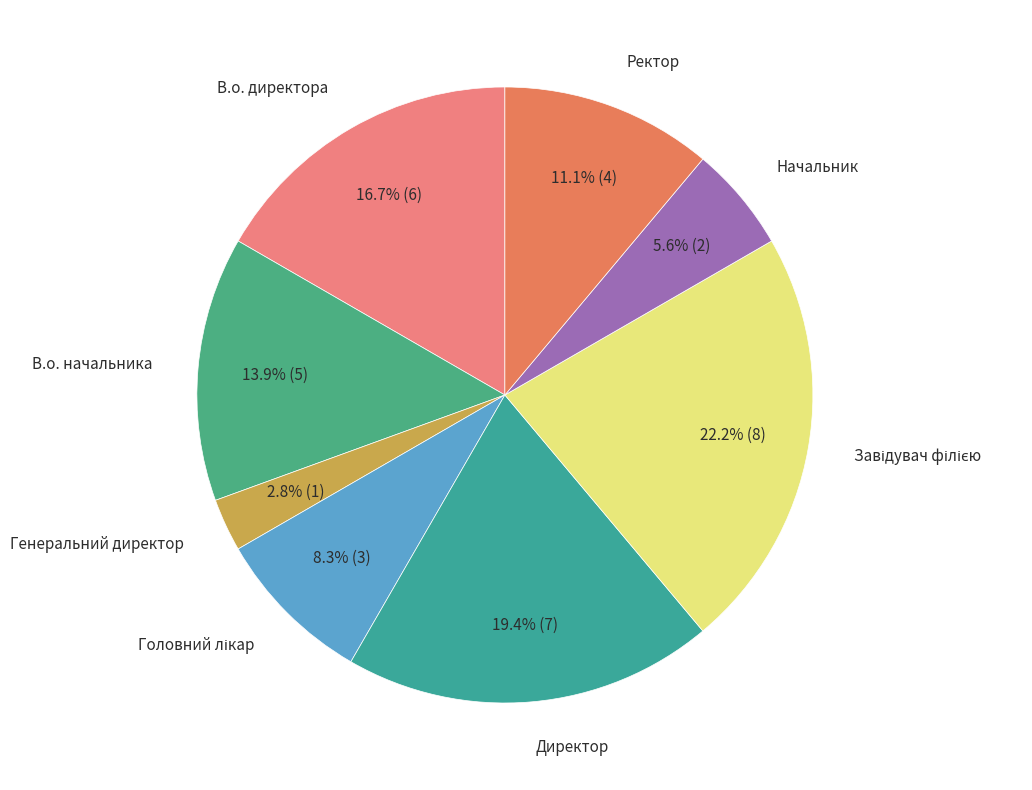

Is there a majority slice in this chart?

No